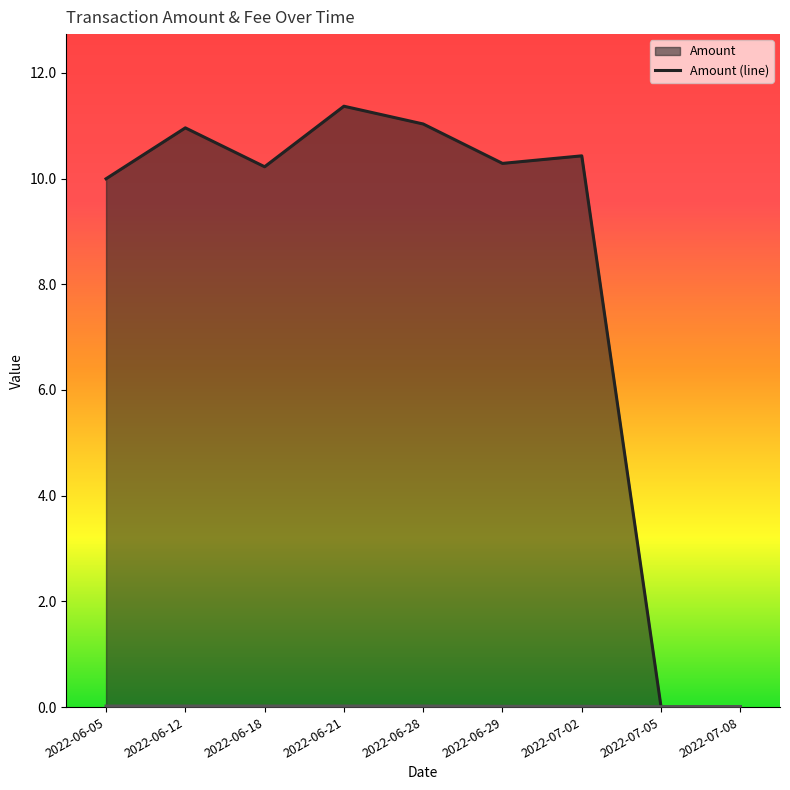

Which category has the highest value across all series?

2022-06-21